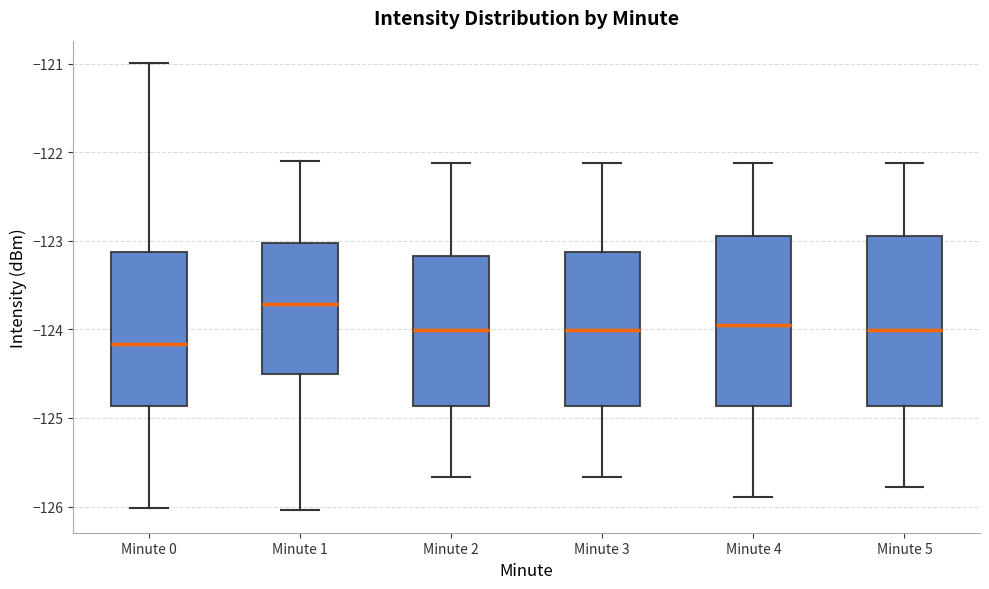

Reading left to right, read every box against the y-axis: the position of its median line, the range the box covers, and the ends of its whiskers. The values are not printed on the chart, so give them approximately, as read against the axis.

Minute 0: median -124.2, box -124.9 to -123.1, whiskers -126.0 to -121.0
Minute 1: median -123.7, box -124.5 to -123.0, whiskers -126.0 to -122.1
Minute 2: median -124.0, box -124.9 to -123.2, whiskers -125.7 to -122.1
Minute 3: median -124.0, box -124.9 to -123.1, whiskers -125.7 to -122.1
Minute 4: median -123.9, box -124.9 to -122.9, whiskers -125.9 to -122.1
Minute 5: median -124.0, box -124.9 to -122.9, whiskers -125.8 to -122.1